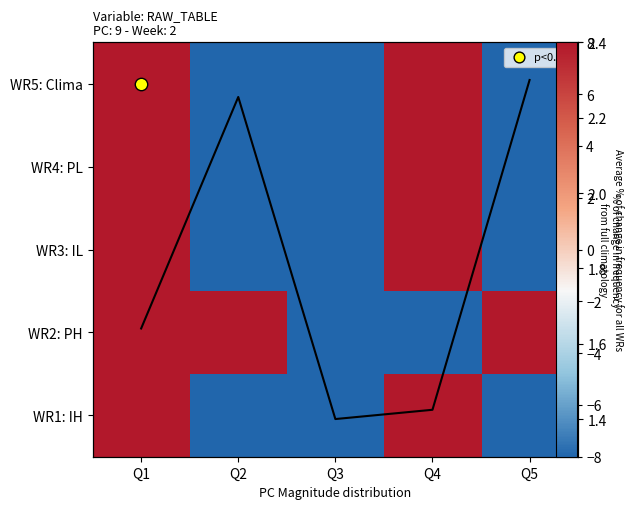

List the series in order of their peak value, highest first.

WR5: Clima, WR4: PL, WR3: IL, WR2: PH, WR1: IH